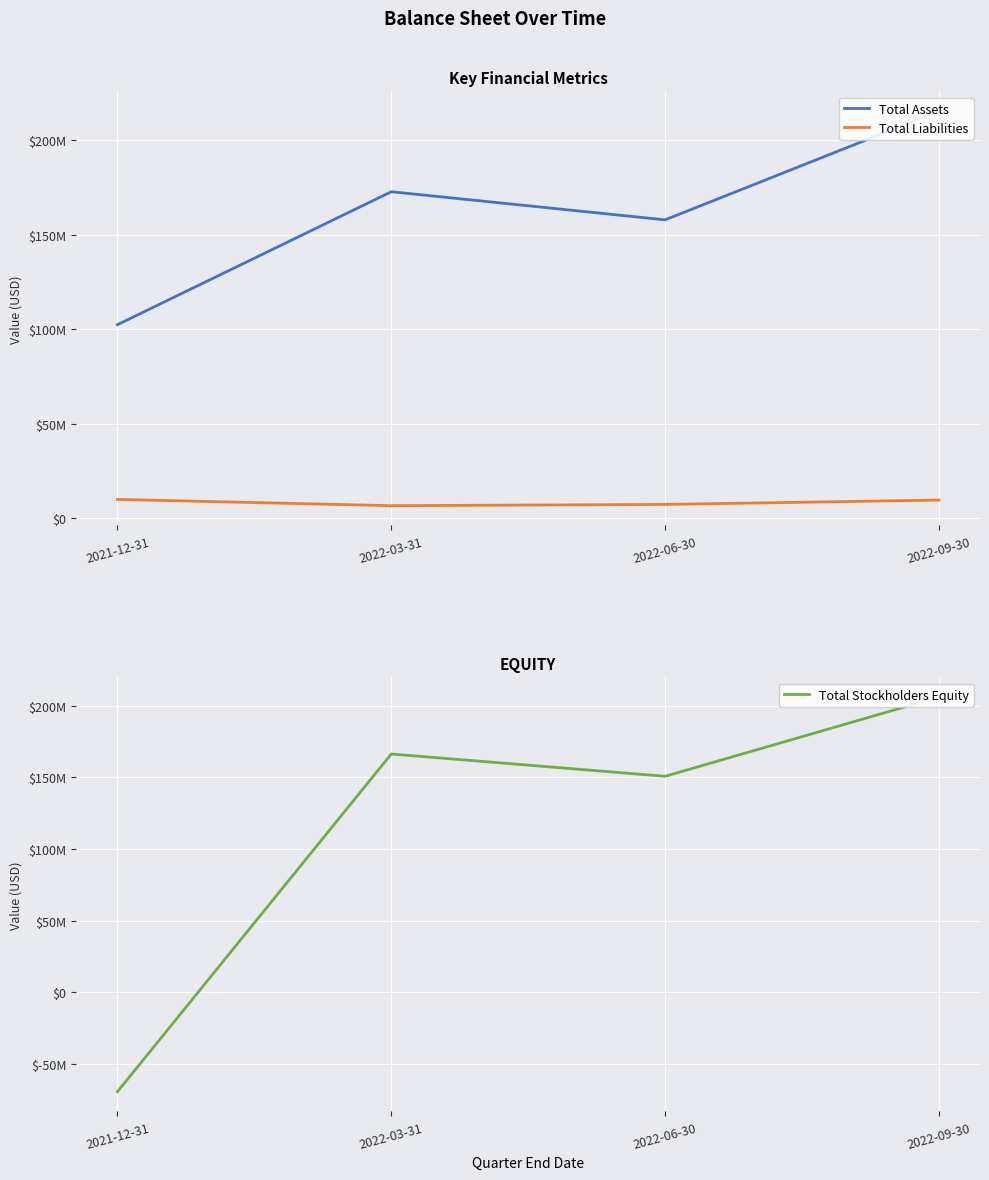

Where is the first local maximum for Total Stockholders Equity?

2022-03-31